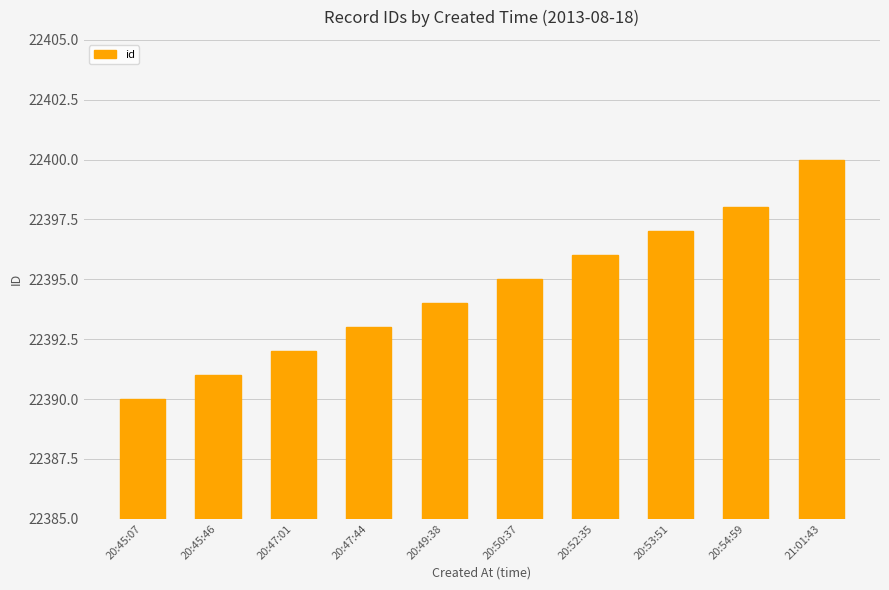

What position from the left is 20:52:35?

7